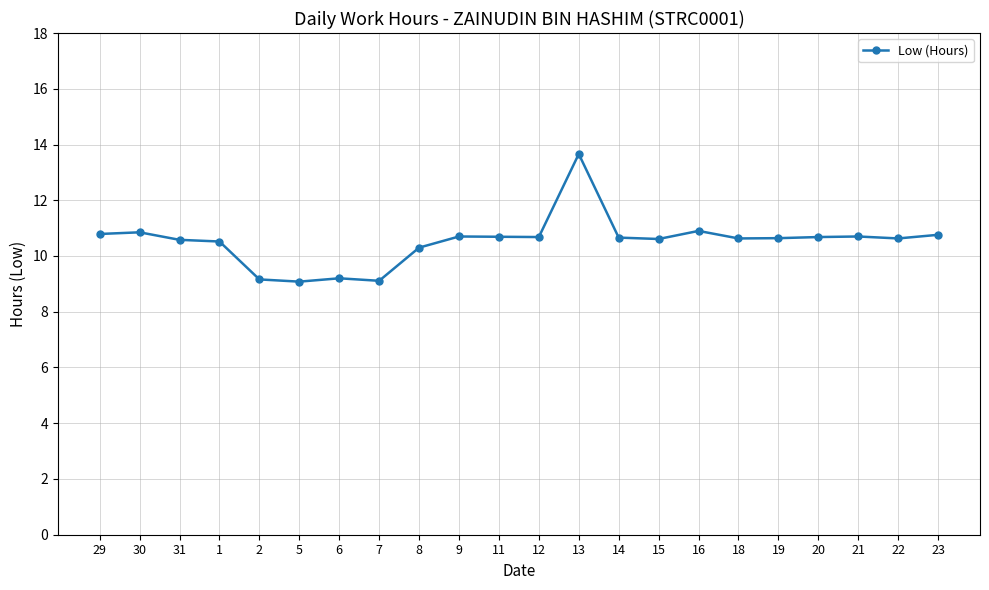

Is it true that the value at 23 is 10.8?

True